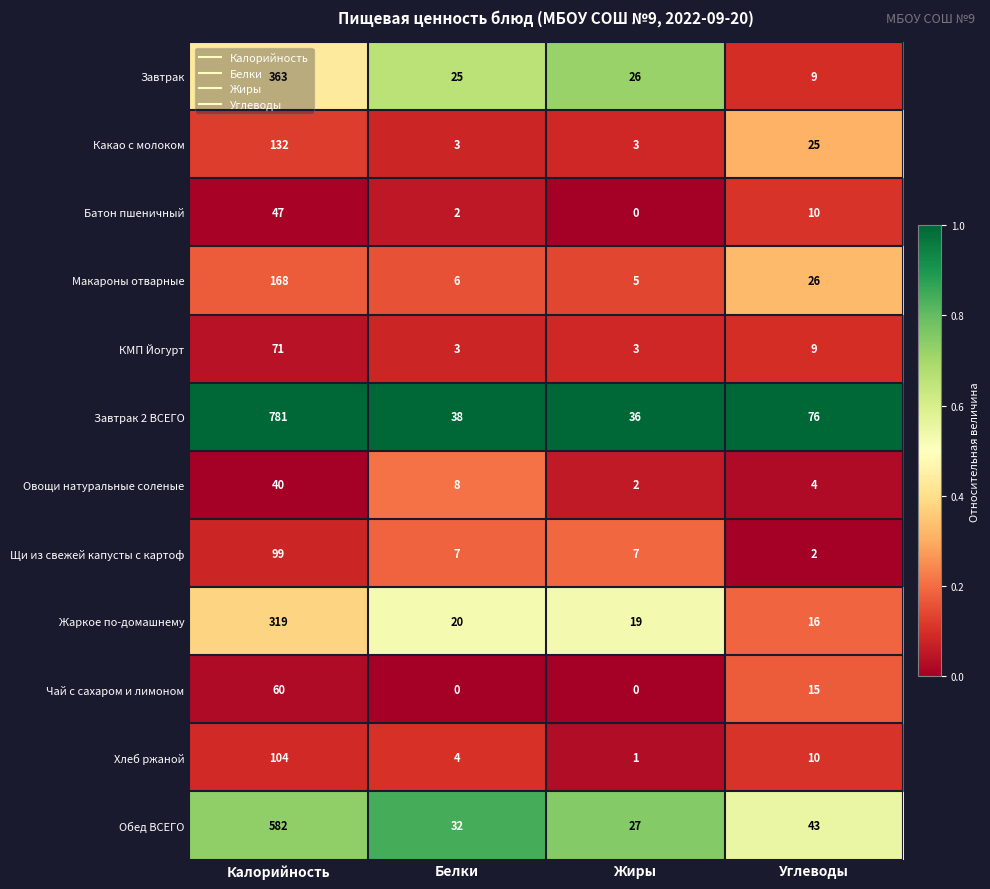

At which label does Щи из свежей капусты с картоф reach its peak?

Калорийность